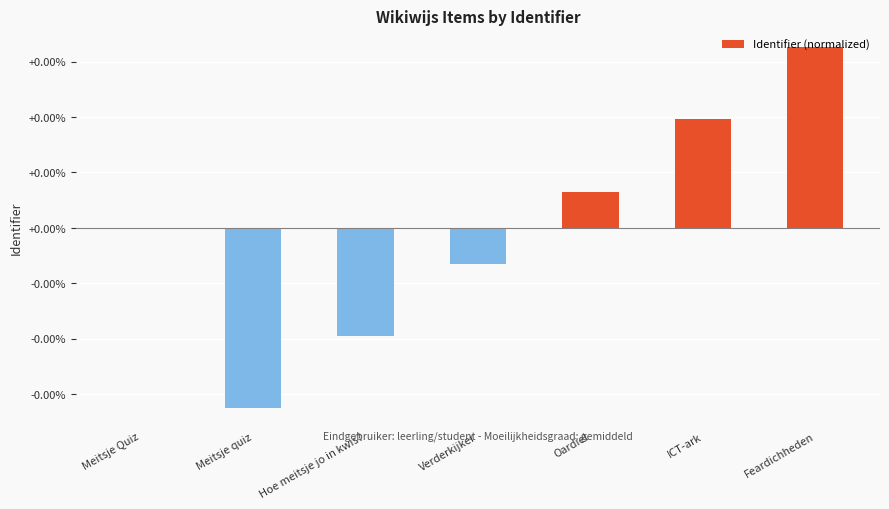

At which label does the data first exceed 0?

Oardiel